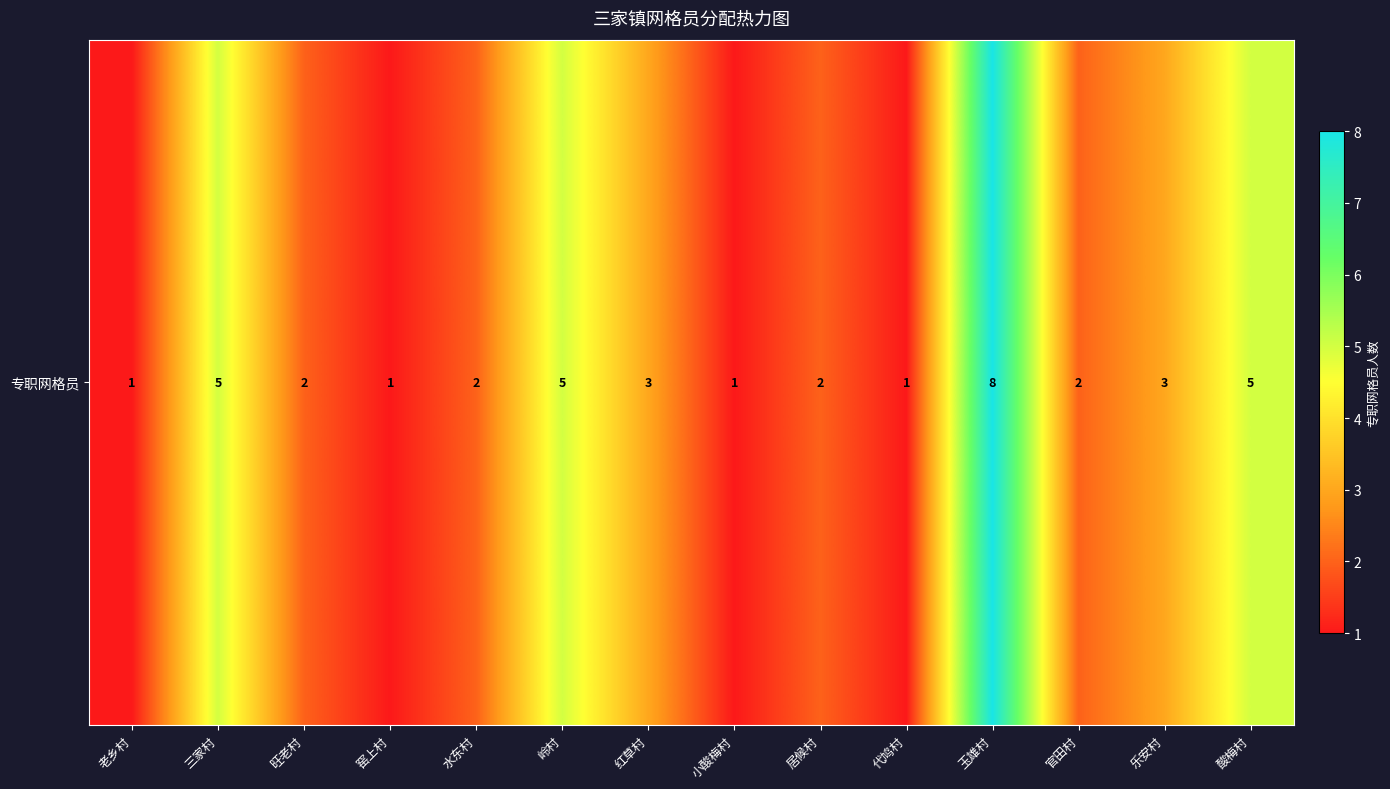

True or false: the data shows 5 at 红草村.

False